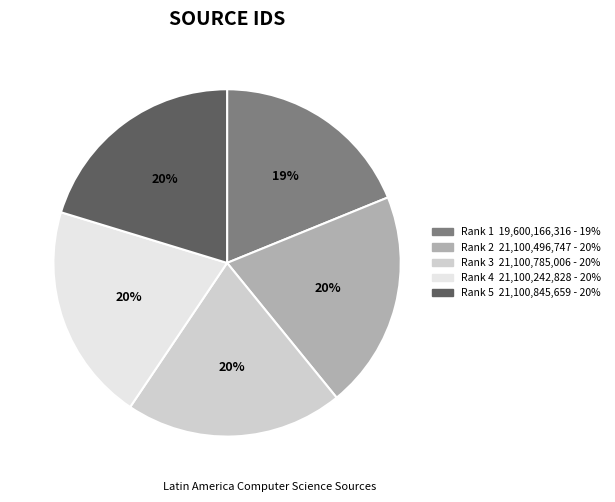

Which category has the smallest portion of the pie?

Rank 1